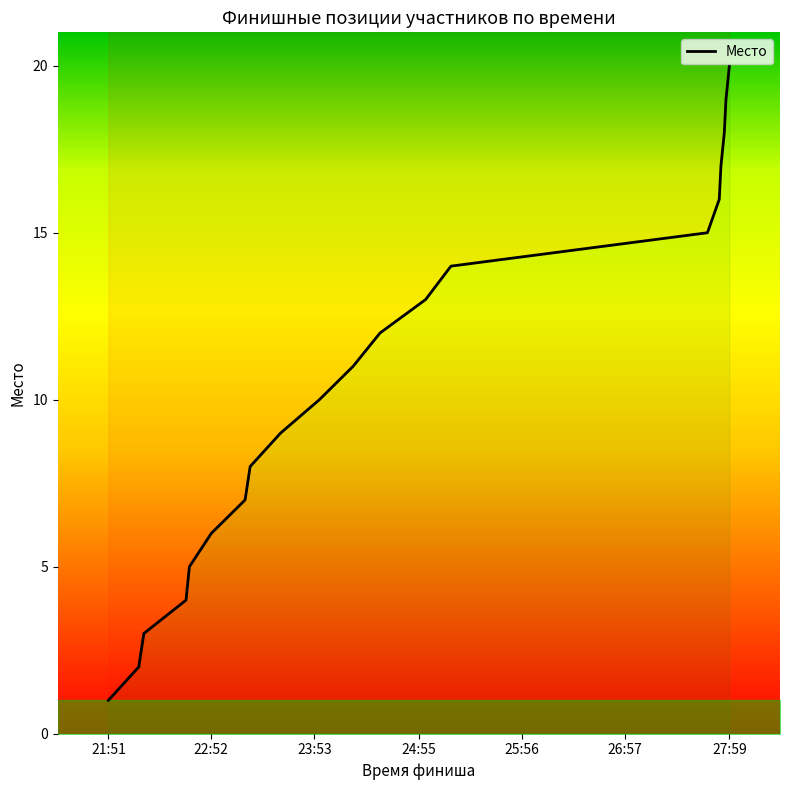

What is the greatest value displayed?

20